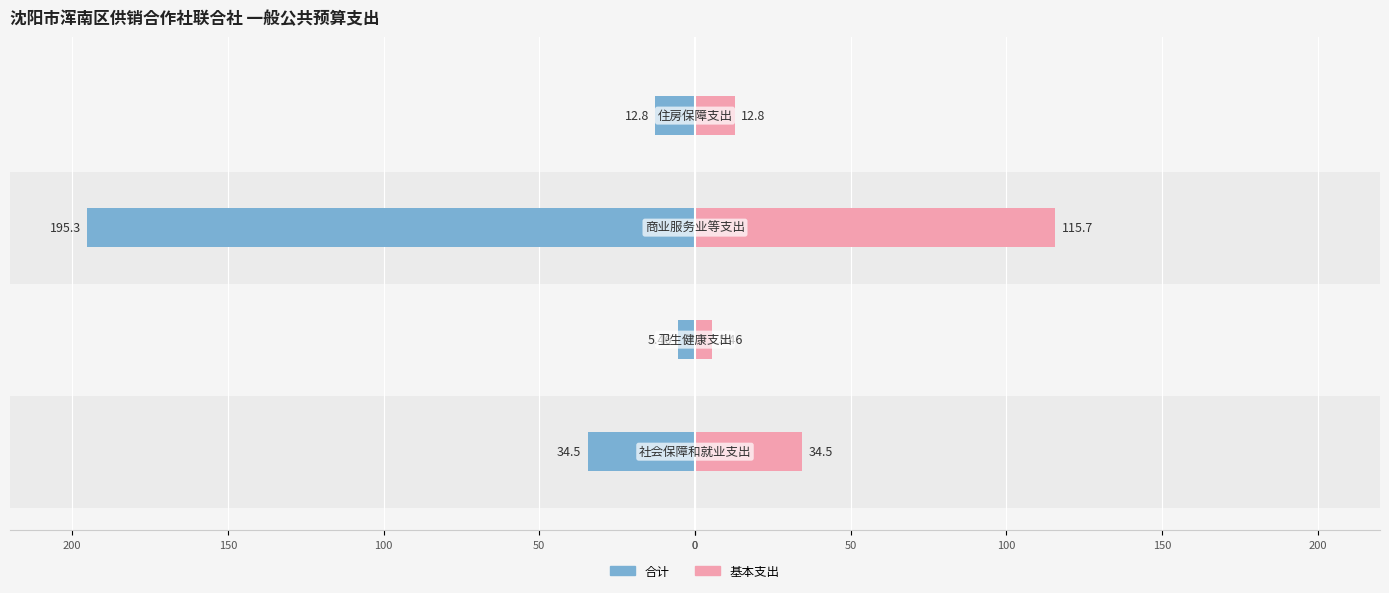

Reading left to right, list all the values displayed in this chart.

合计: 0=34.5	50=5.5	100=195.3	150=12.8
基本支出: 0=34.5	50=5.5	100=115.7	150=12.8